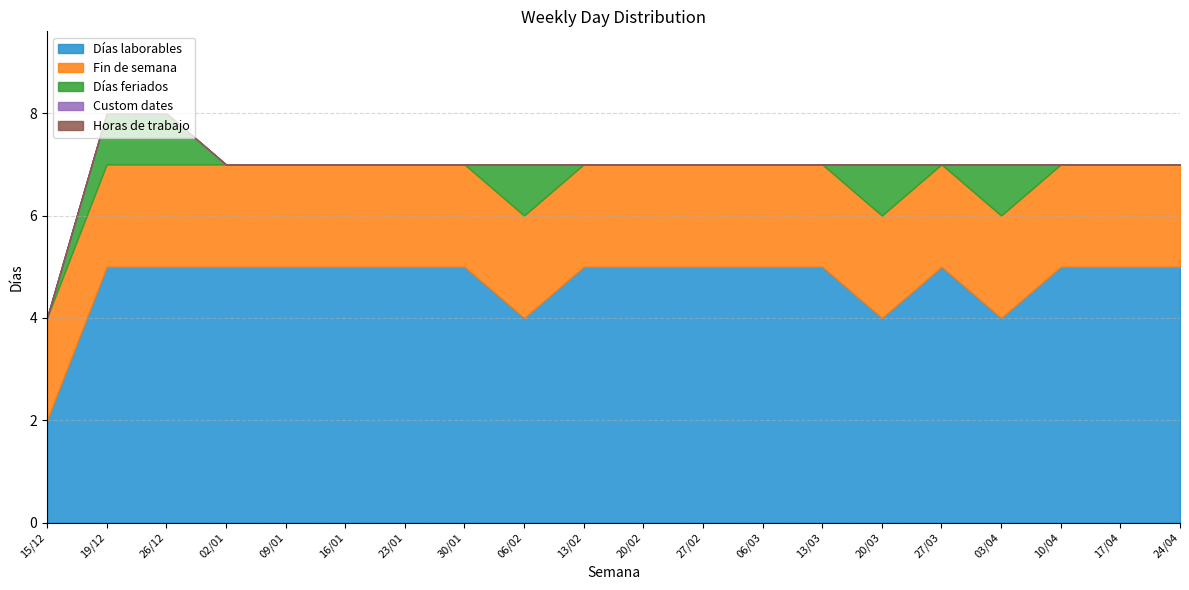

Is the value of Fin de semana at 02/01 greater than the value of Custom dates at 02/01?

Yes